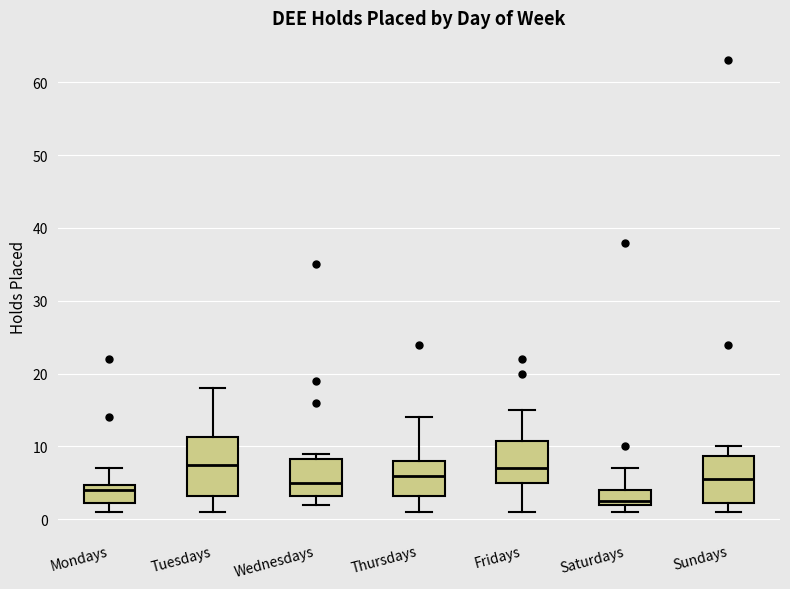

Reading left to right, transcribe this box plot: for each box, give where its median line is, the range the box spans, and where its two whiskers end, as read against the y-axis. The values are not printed on the chart, so give them approximately, as read against the axis.

Mondays: median 4, box 2 to 5, whiskers 1 to 7
Tuesdays: median 8, box 3 to 11, whiskers 1 to 18
Wednesdays: median 5, box 3 to 8, whiskers 2 to 9
Thursdays: median 6, box 3 to 8, whiskers 1 to 14
Fridays: median 7, box 5 to 11, whiskers 1 to 15
Saturdays: median 3, box 2 to 4, whiskers 1 to 7
Sundays: median 6, box 2 to 9, whiskers 1 to 10